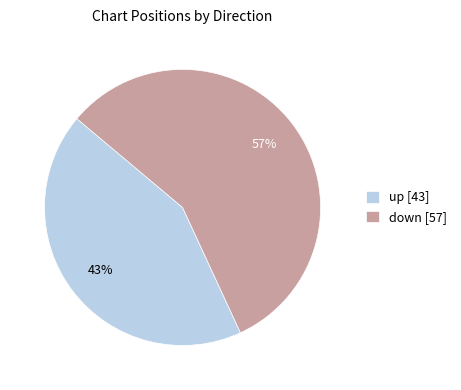

To the nearest percent, what is the average slice percentage?

50%